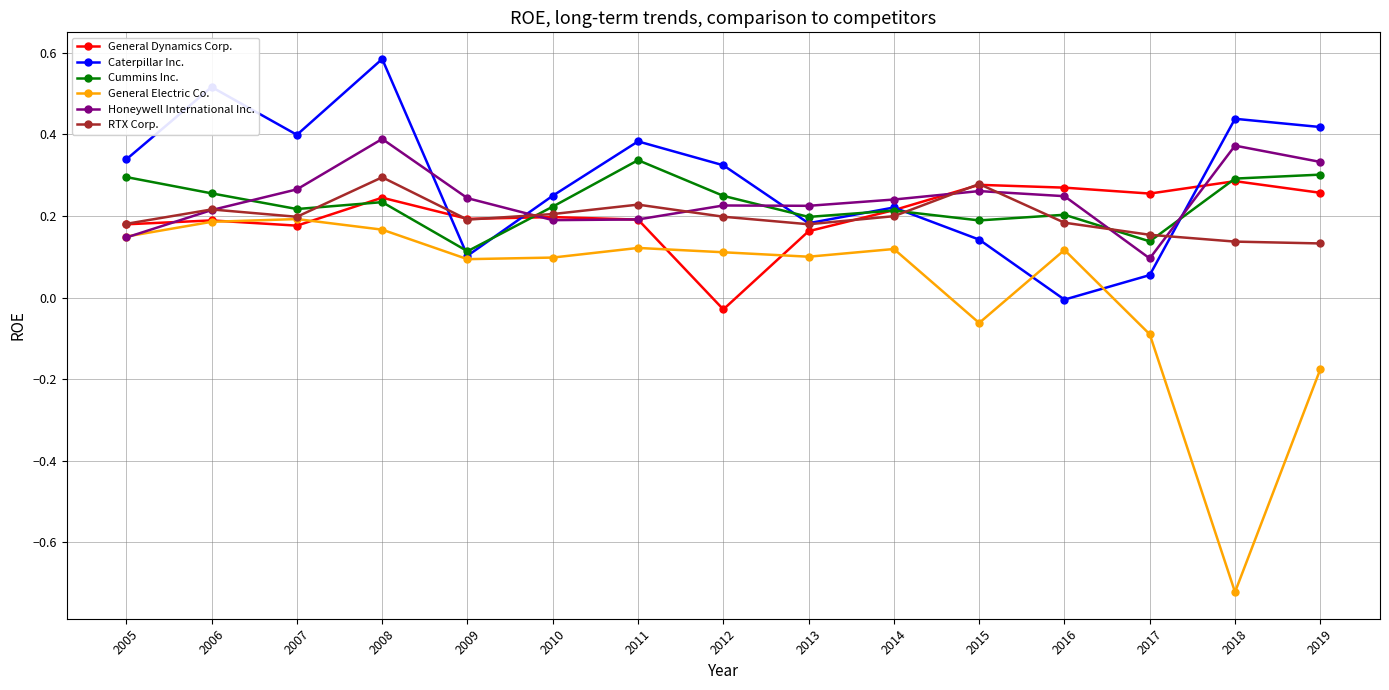

At which category does the chart reach its peak across all series?

2008